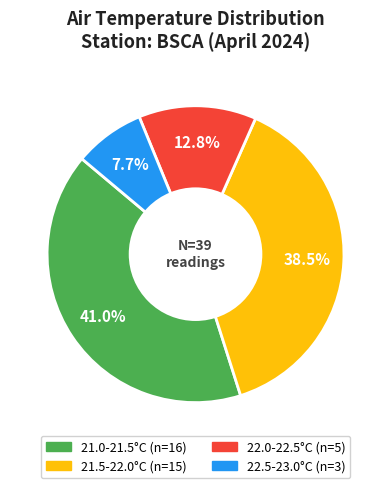

Is there a majority slice in this chart?

No